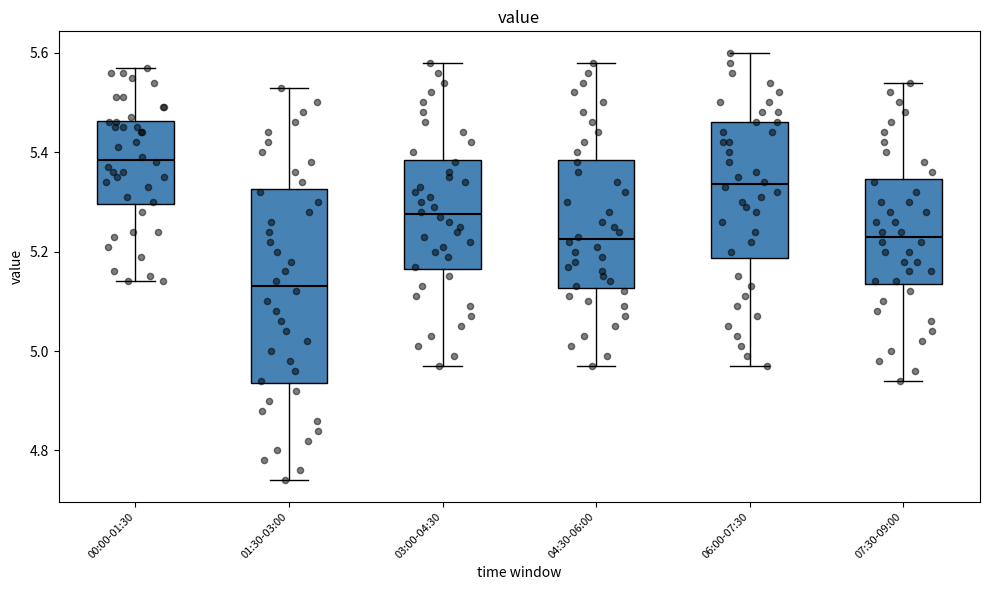

Where is the lower edge of the box for 00:00-01:30 on the y-axis? The values are not printed on the chart, so give them approximately, as read against the axis.

5.30